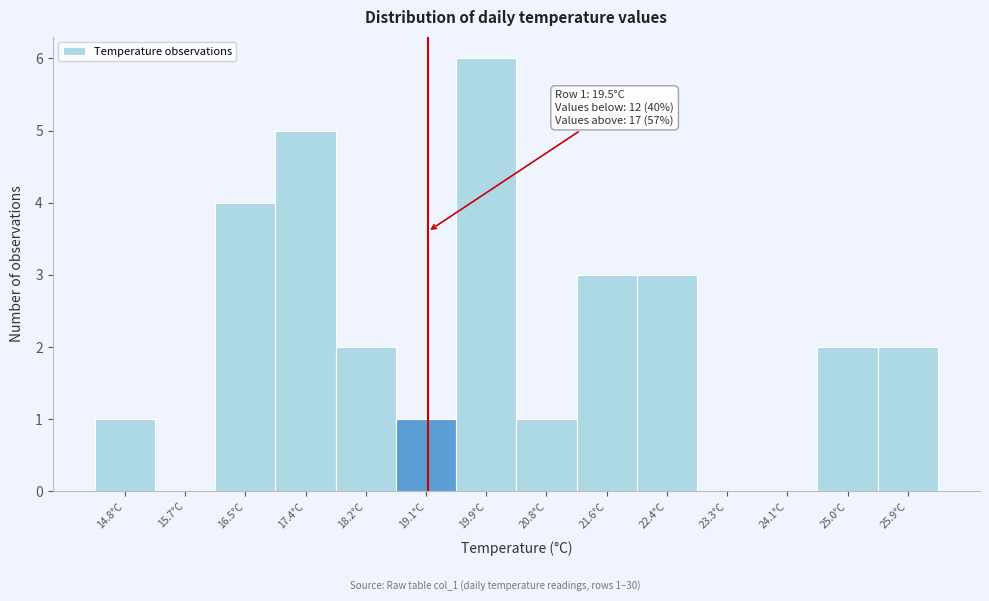

Reading left to right, list all the values displayed in this chart.

14.8°C=1	15.7°C=0	16.5°C=4	17.4°C=5	18.2°C=2	19.1°C=1	19.9°C=6	20.8°C=1	21.6°C=3	22.4°C=3	23.3°C=0	24.1°C=0	25.0°C=2	25.9°C=2